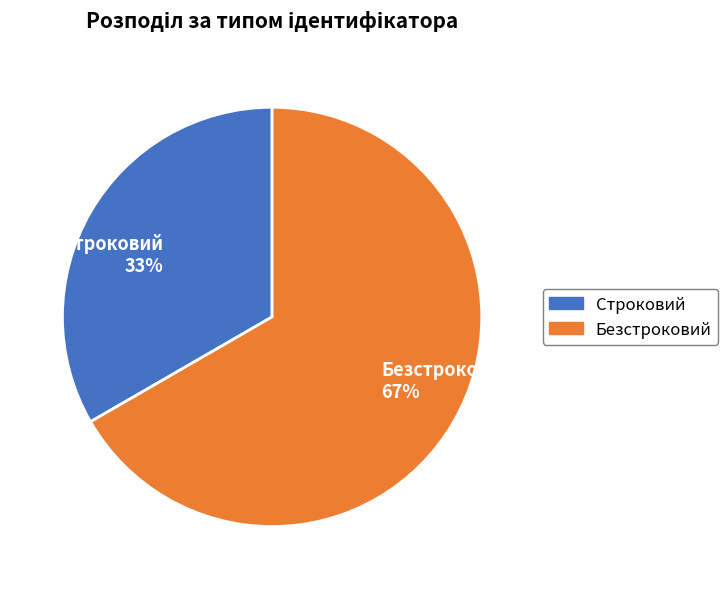

How many segments does this pie chart have?

2